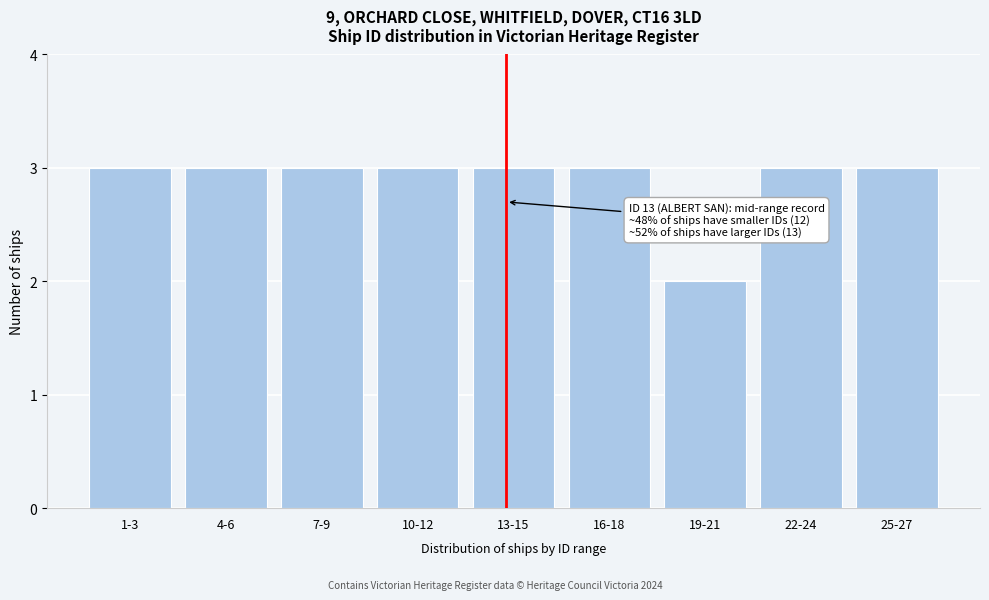

Reading left to right, extract all data points from this chart.

3	3	3	3	3	3	2	3	3